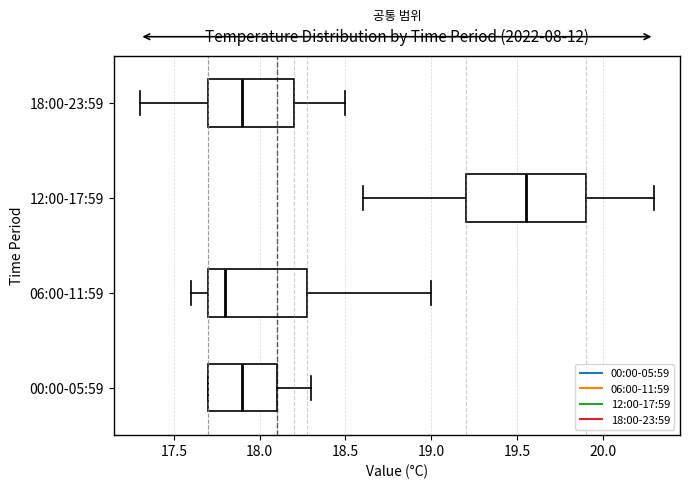

Reading bottom to top, transcribe this box plot: for each box, give where its median line is, the range the box spans, and where its two whiskers end, as read against the x-axis. The values are not printed on the chart, so give them approximately, as read against the axis.

00:00-05:59: median 17.90, box 17.70 to 18.10, whiskers 17.70 to 18.30
06:00-11:59: median 17.80, box 17.70 to 18.30, whiskers 17.60 to 19.00
12:00-17:59: median 19.55, box 19.20 to 19.90, whiskers 18.60 to 20.30
18:00-23:59: median 17.90, box 17.70 to 18.20, whiskers 17.30 to 18.50